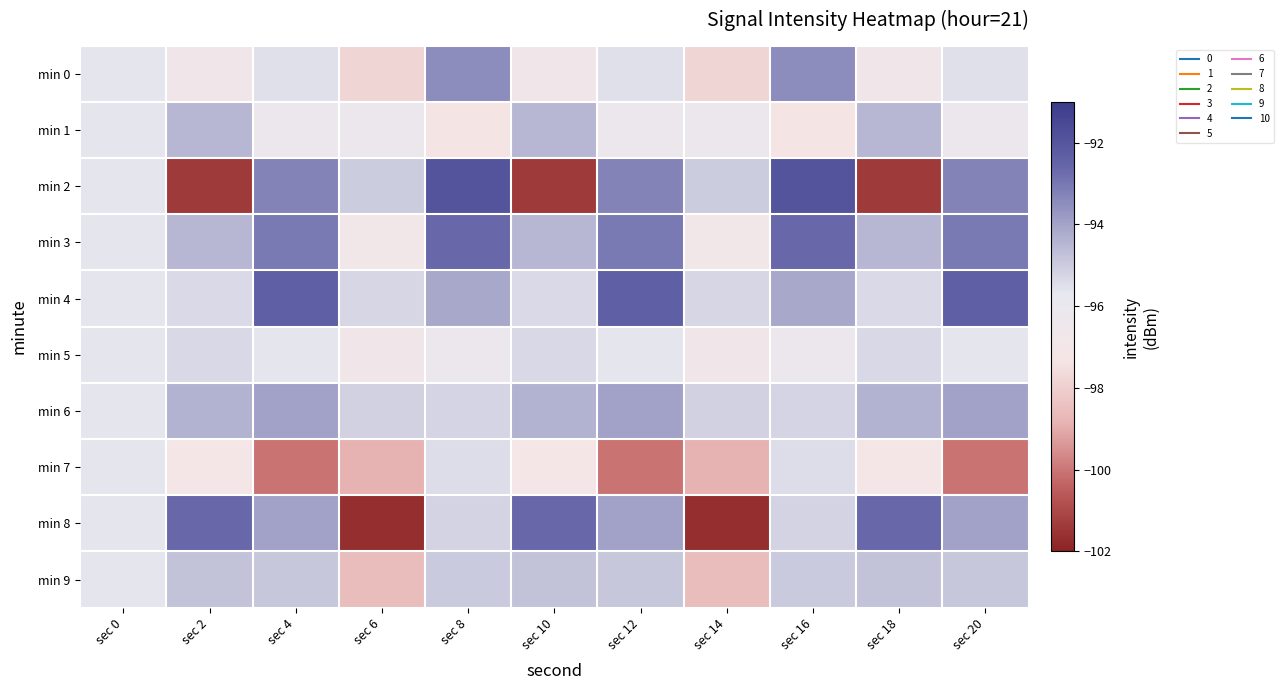

Which has a higher value, sec 12 or sec 0?

sec 12